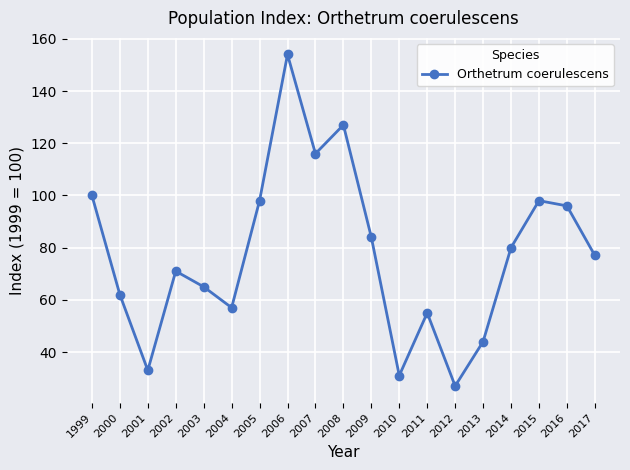

Does the chart have visible grid lines?

Yes